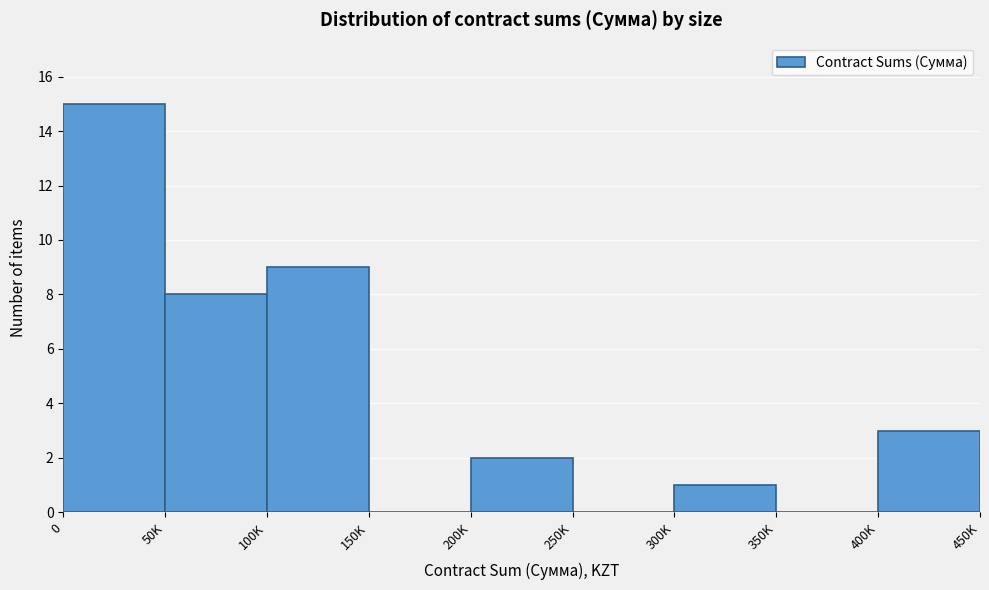

Reading left to right, what are all the values shown in this chart?

0=15	50K=8	100K=9	150K=0	200K=2	250K=0	300K=1	350K=0	400K=3